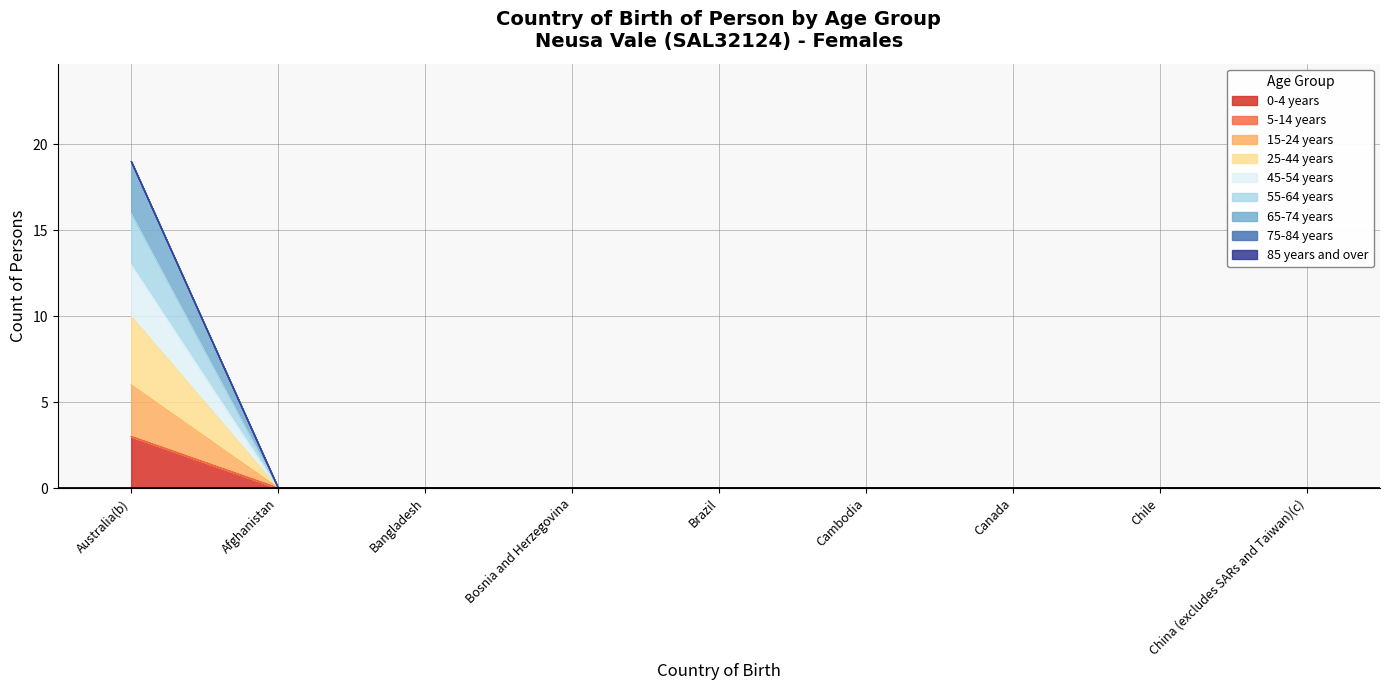

True or false: 0-4 years and 45-54 years intersect in this chart.

False